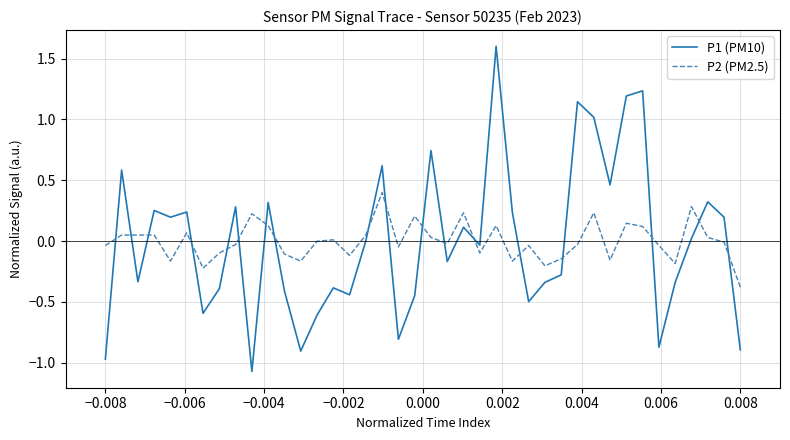

How many intersections are there between P1 (PM10) and P2 (PM2.5)?

18